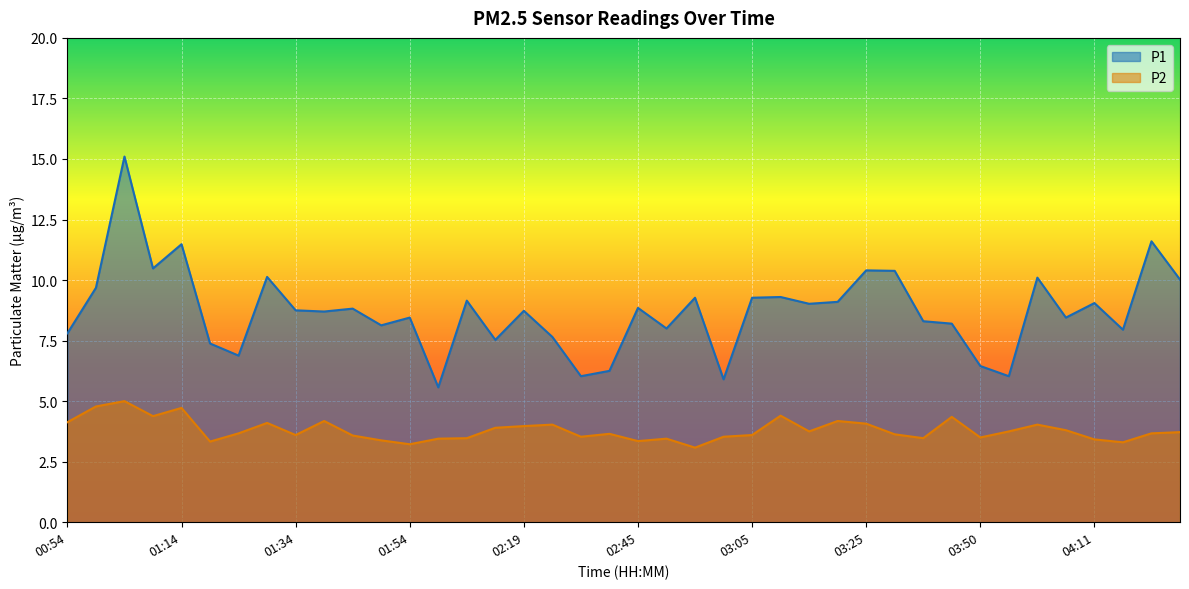

Where is the first local maximum for P1?

01:04